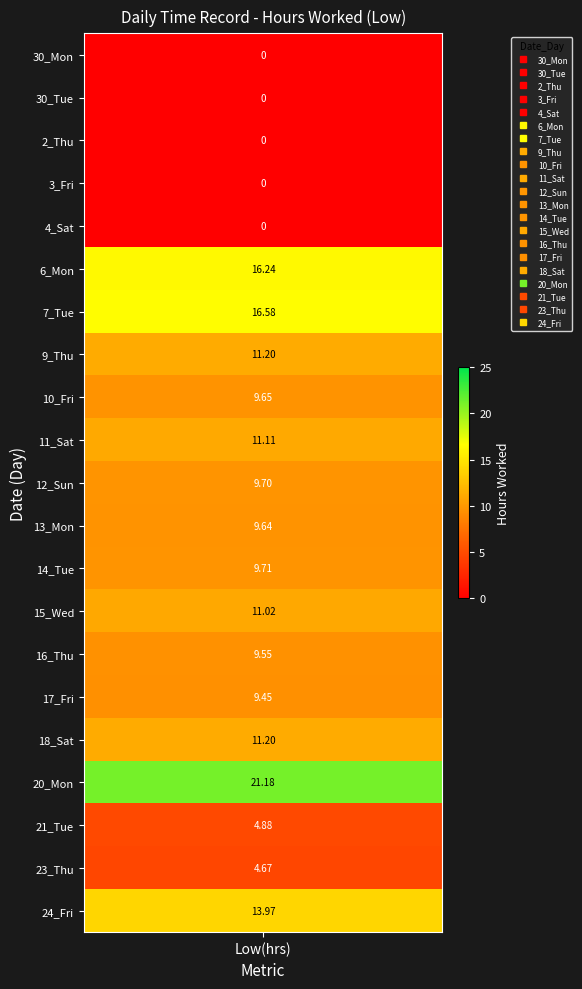

Which series has the largest total across all categories?

20_Mon